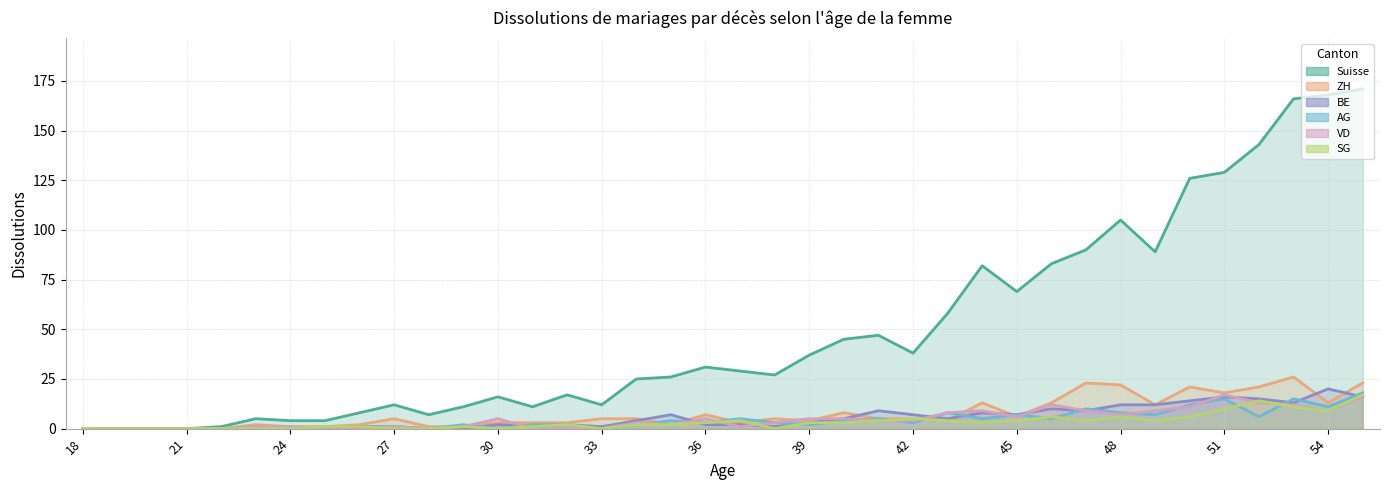

What is the difference between the AG values at 53 and 46?

10